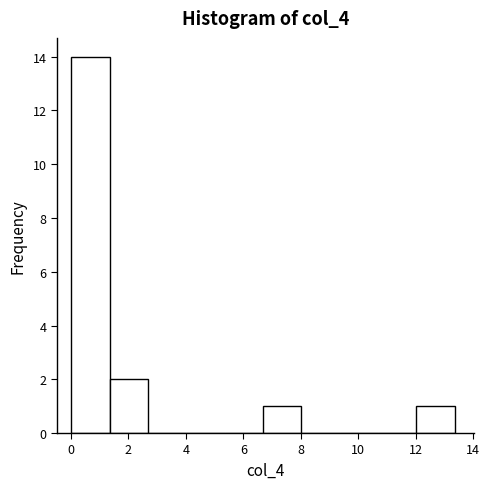

How tall is the bar that spans 0.0 to 1.4 on the x-axis? Neither the bar edges nor the heights are printed on the chart, so give them approximately, as read against the axes.

14